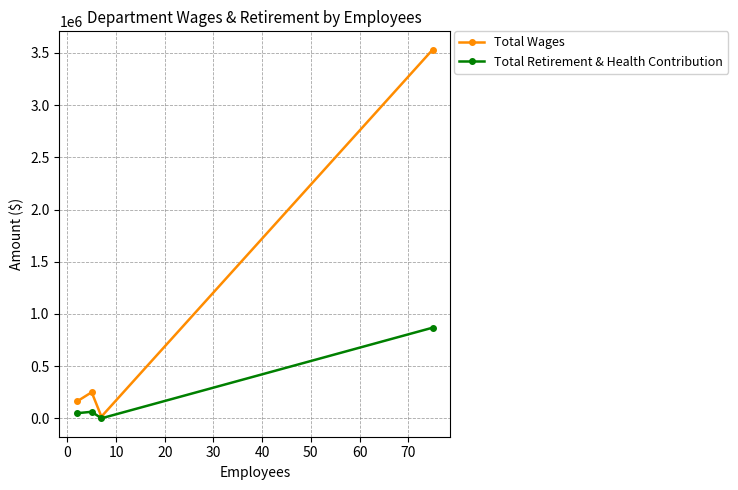

What is the maximum value for Total Retirement & Health Contribution?

867833